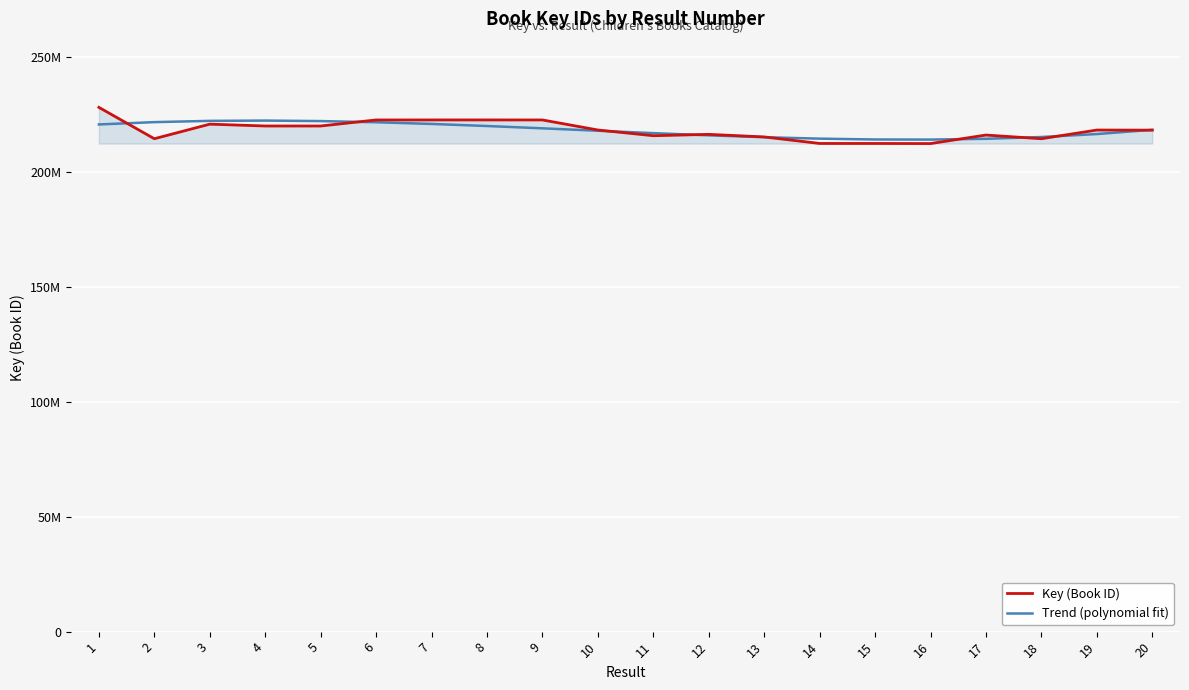

Does the chart have visible grid lines?

Yes